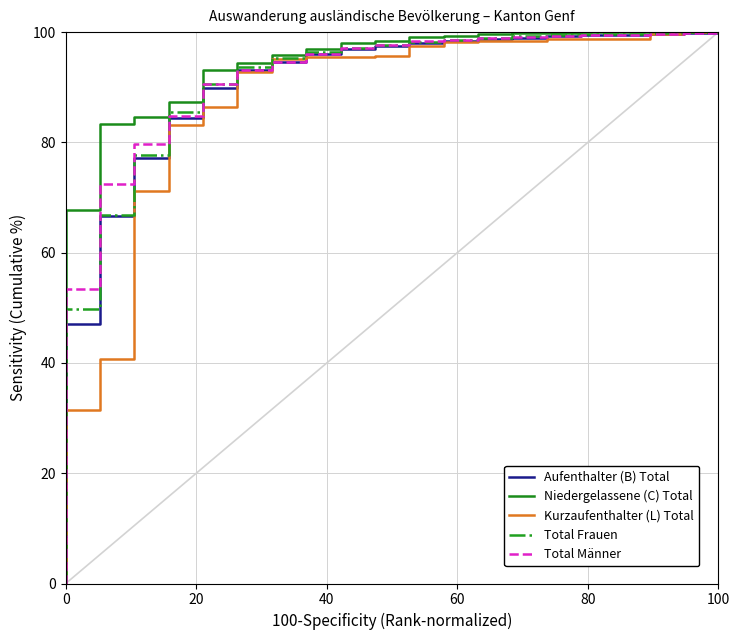

Which series ends up on top after the final intersection of Aufenthalter (B) Total and Kurzaufenthalter (L) Total?

Kurzaufenthalter (L) Total